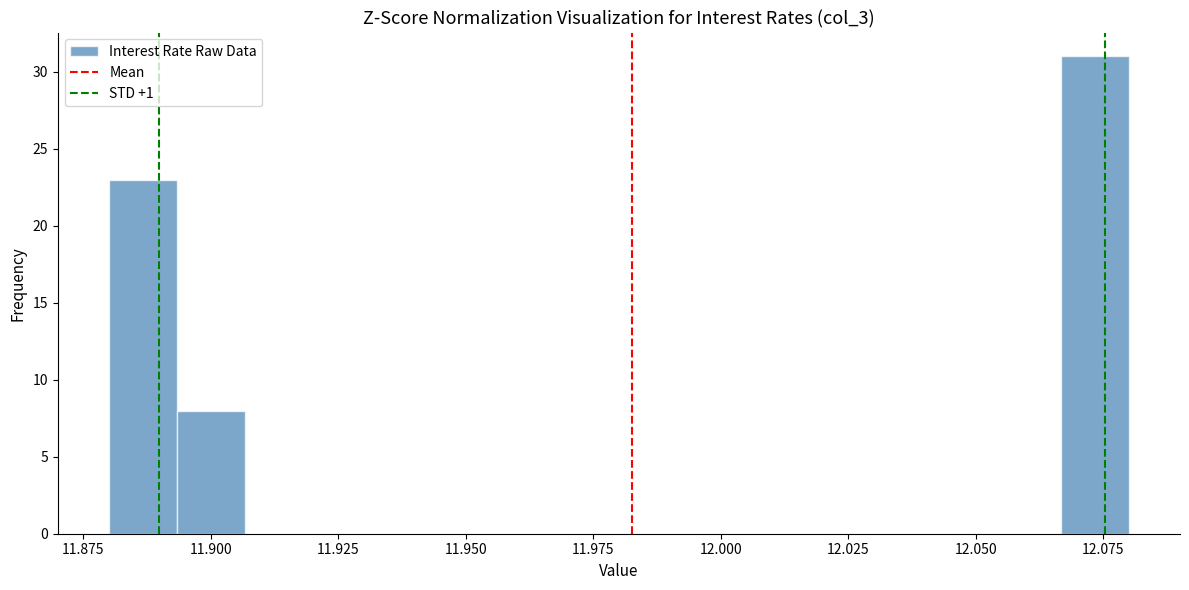

Around what value on the x-axis is the tallest bar? Give the approximate position of its centre, as read against the axis.

12.075